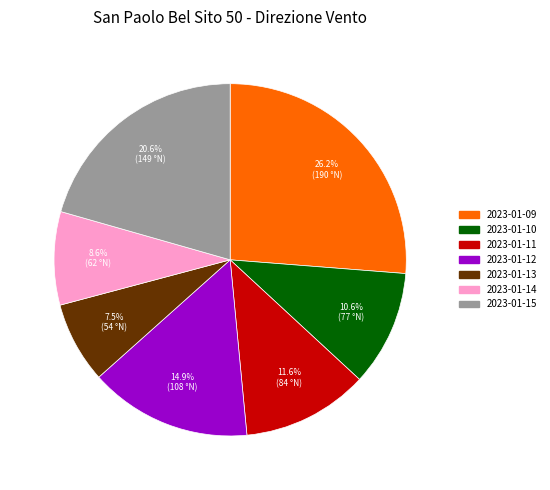

Which slice is the smallest?

2023-01-13